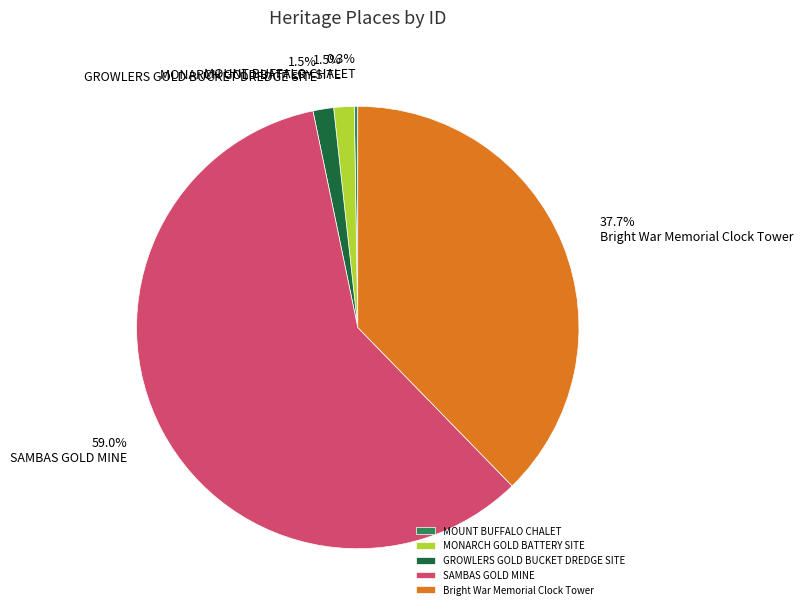

Does any single category account for the majority?

Yes